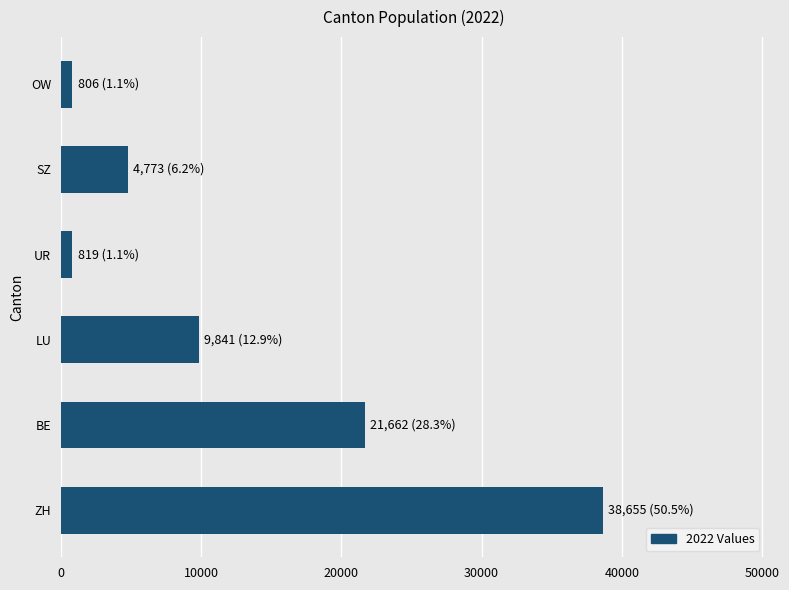

Which label corresponds to the largest value in the chart?

ZH